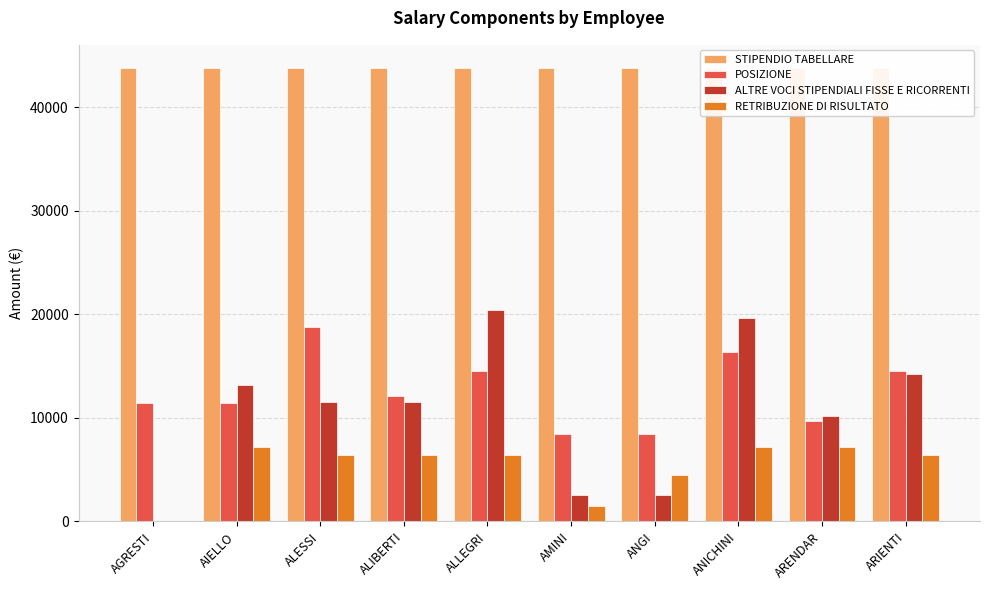

The RETRIBUZIONE DI RISULTATO series shows 7656.8 at ANGI. True or false?

False